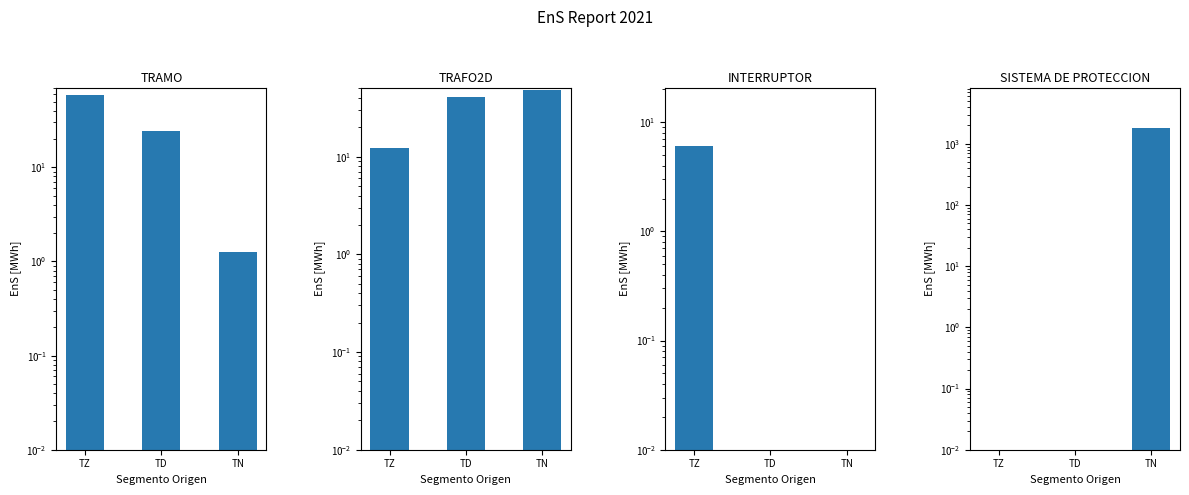

What is the value of the TRAFO2D bar at the 3rd from the left?

47.6